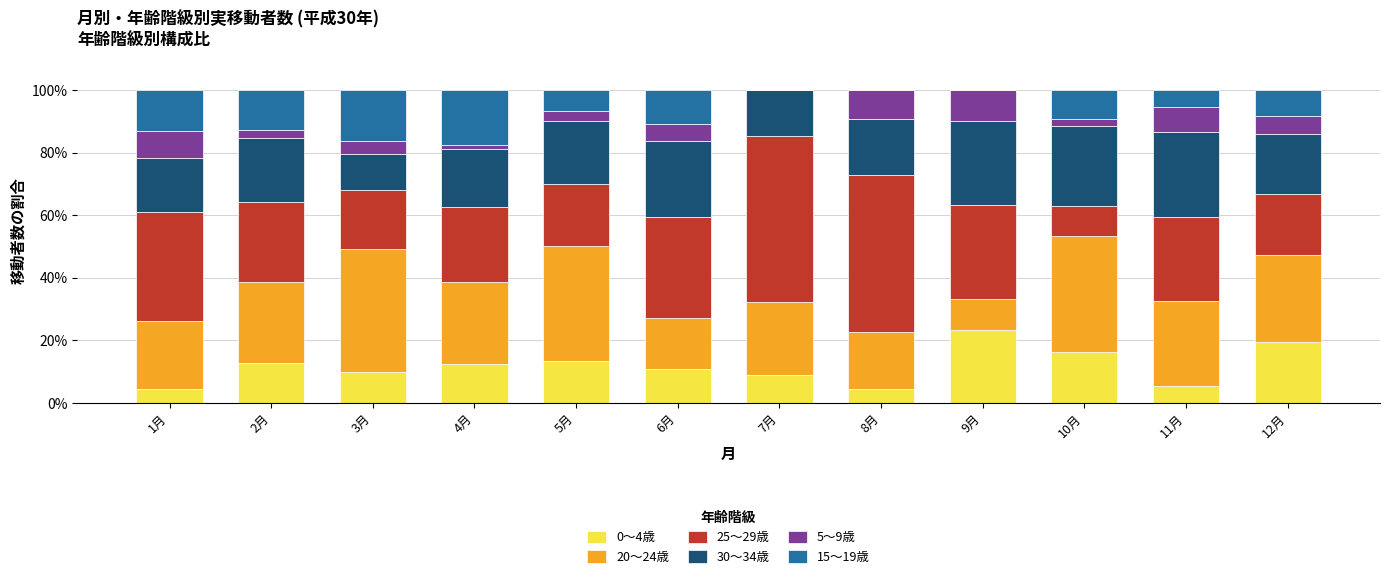

What is the total value across all series at 8月?

100.0